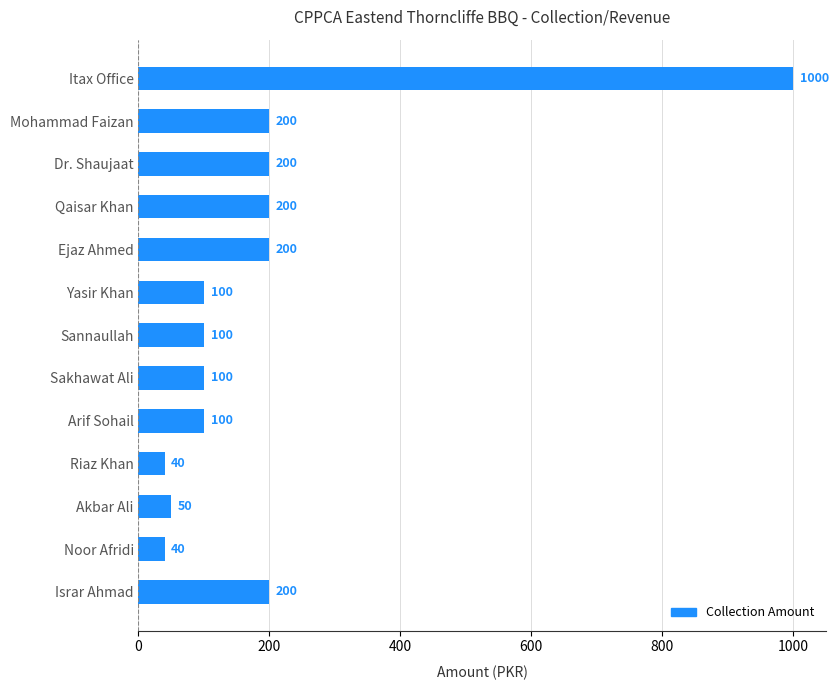

The chart shows a value of 164 at Yasir Khan. True or false?

False